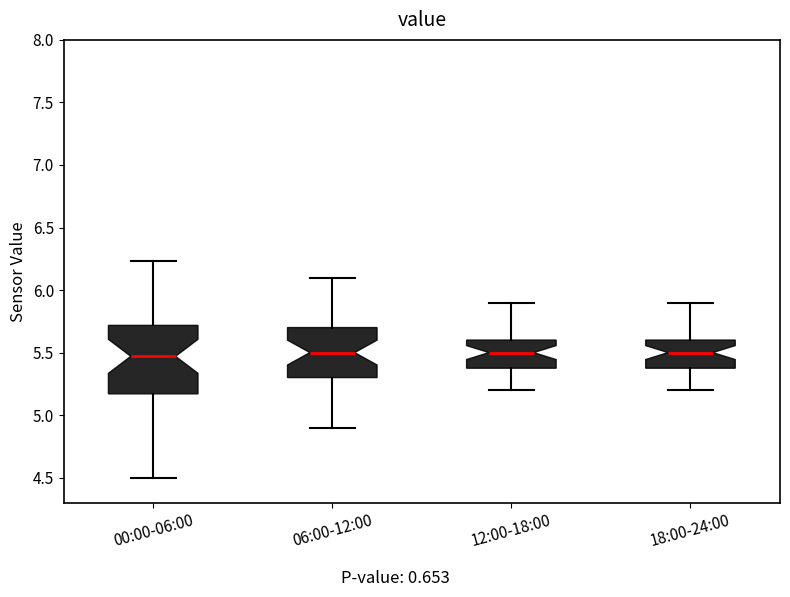

Where does the median line of the box for 06:00-12:00 sit on the y-axis? The values are not printed on the chart, so give them approximately, as read against the axis.

5.50